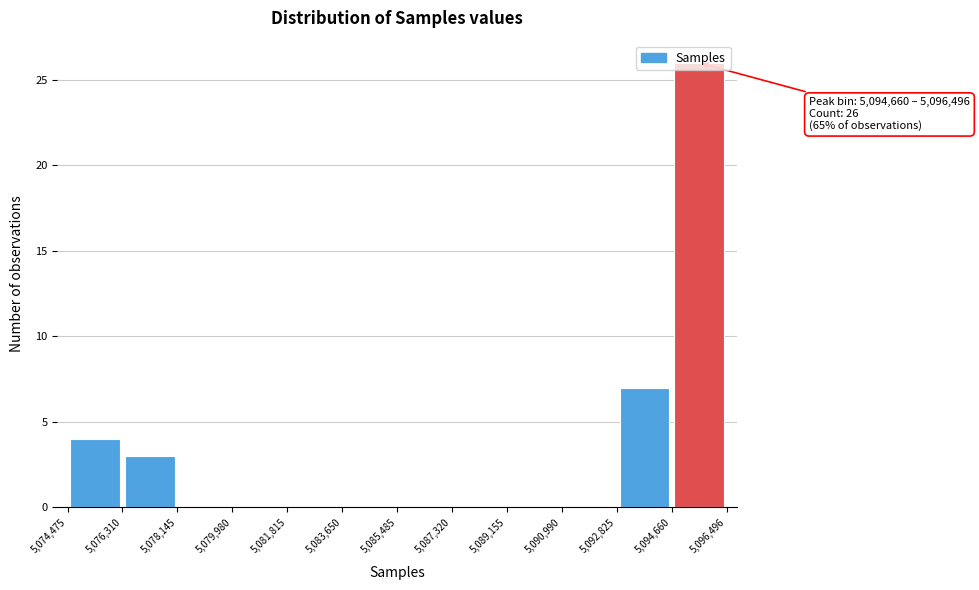

Over which range of the x-axis is the bar tallest?

5,094,660 to 5,096,496